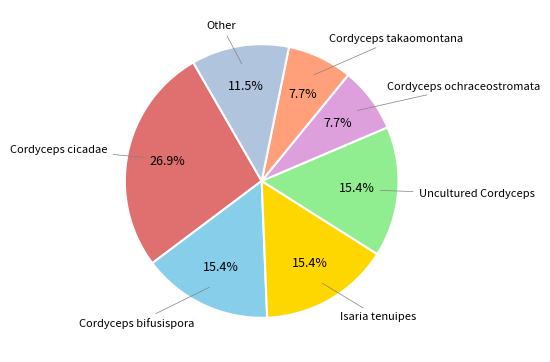

To the nearest percent, what is the average slice percentage?

14%